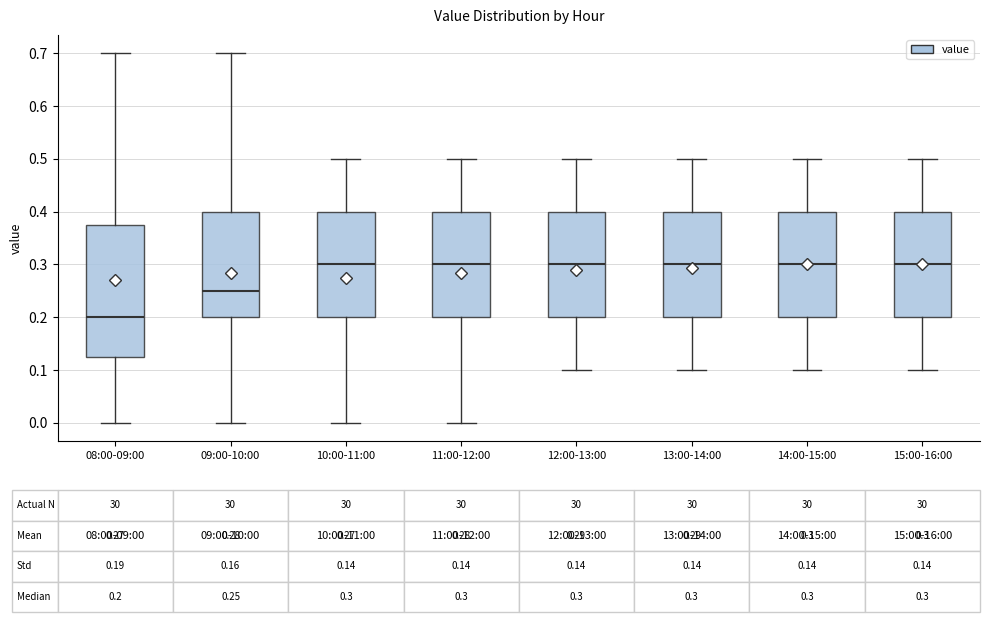

Which box is the tallest, from its lower edge to its upper edge?

08:00-09:00